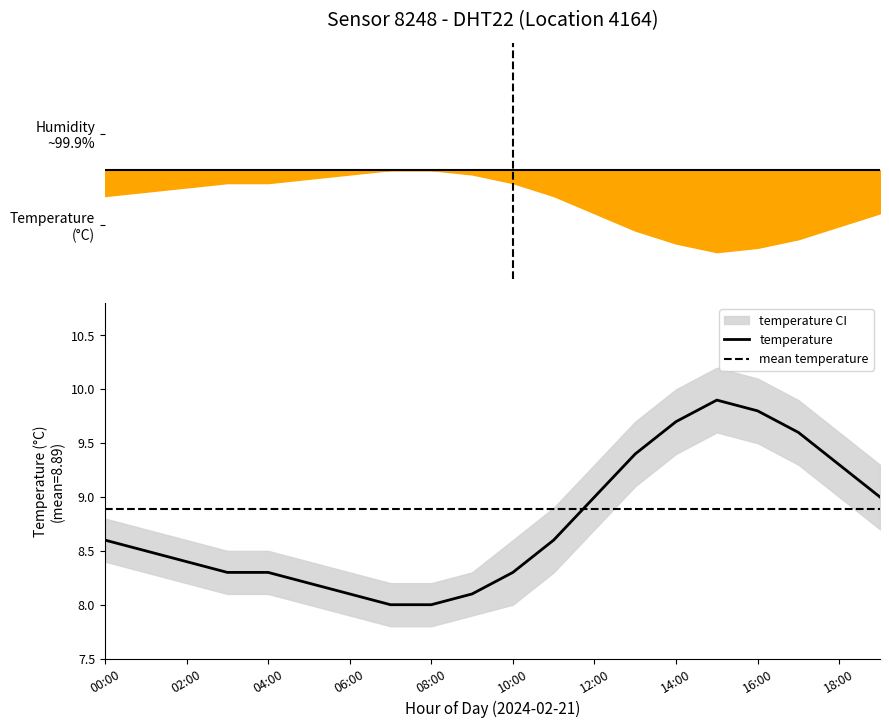

True or false: the data shows 8.2 at 05:00.

True